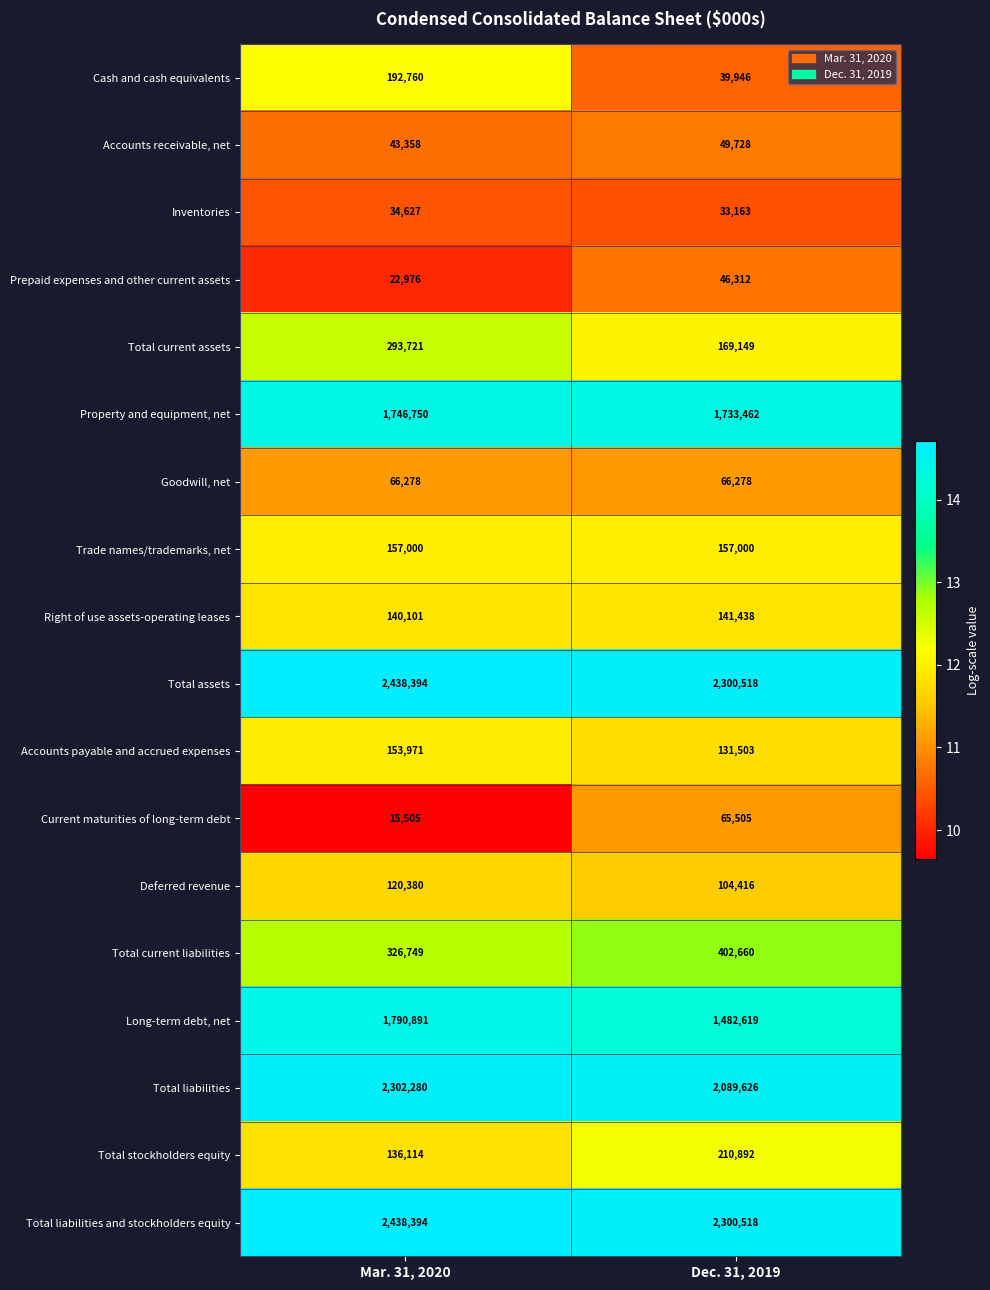

Which series has the widest spread of values?

Long-term debt, net